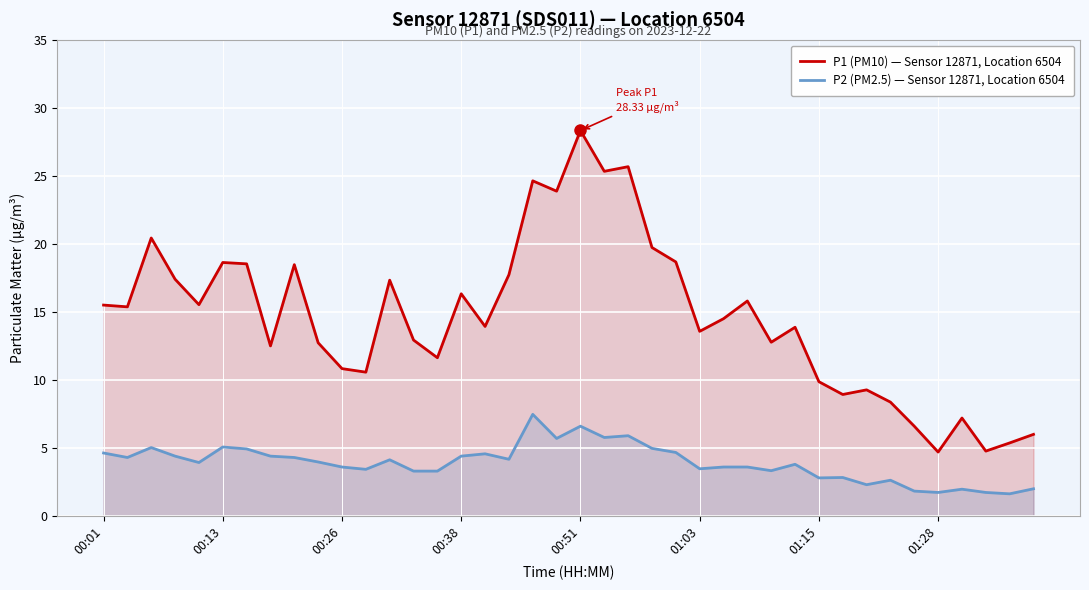

Which series has the largest range (max minus min)?

P1 (PM10) — Sensor 12871, Location 6504